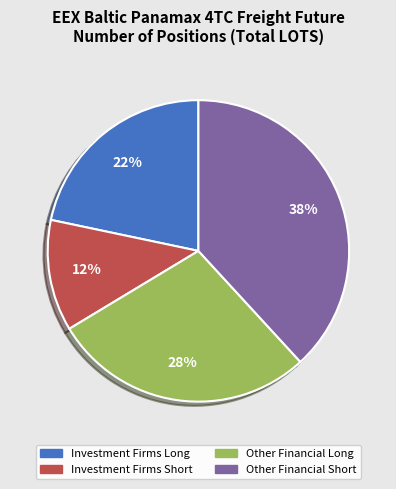

To the nearest percent, what is the difference between the largest and smallest slice percentages?

26%